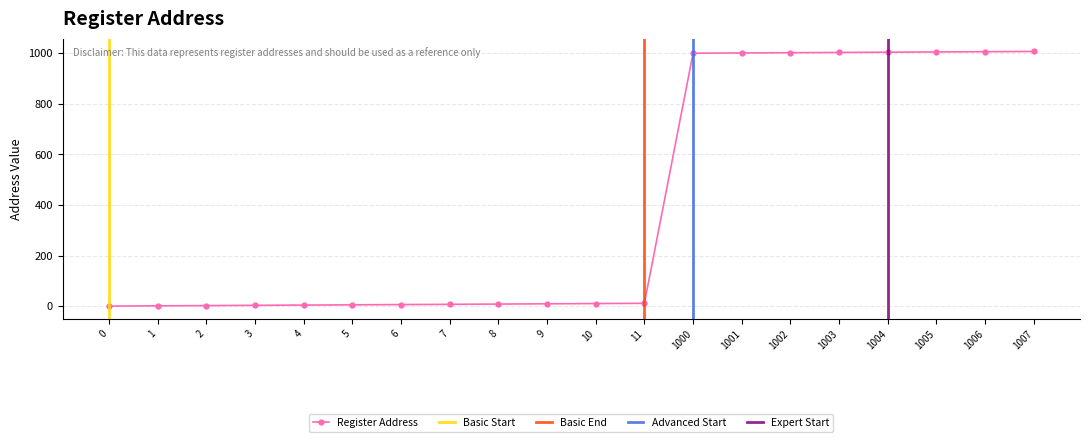

What value does the data have at 8?

8